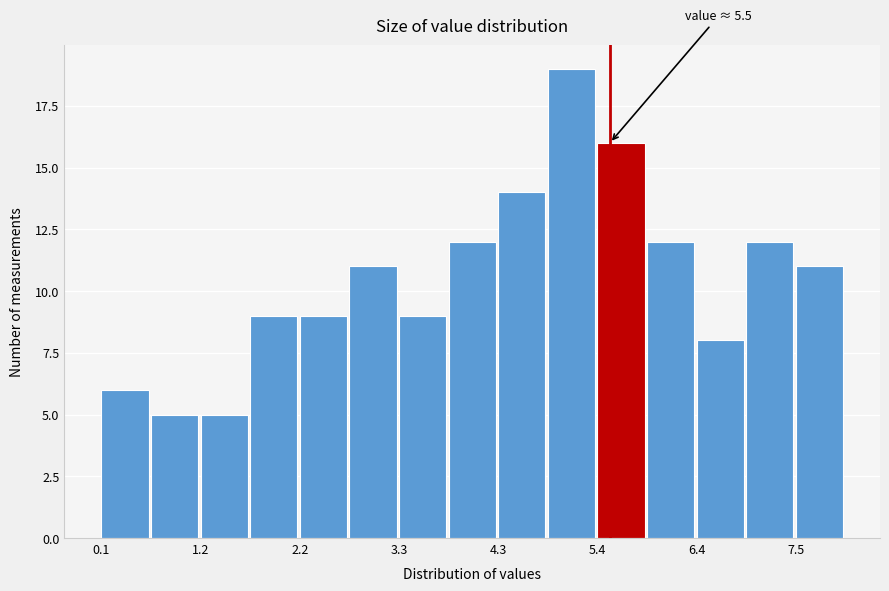

Around what value on the x-axis is the tallest bar? Give the approximate position of its centre, as read against the axis.

5.0